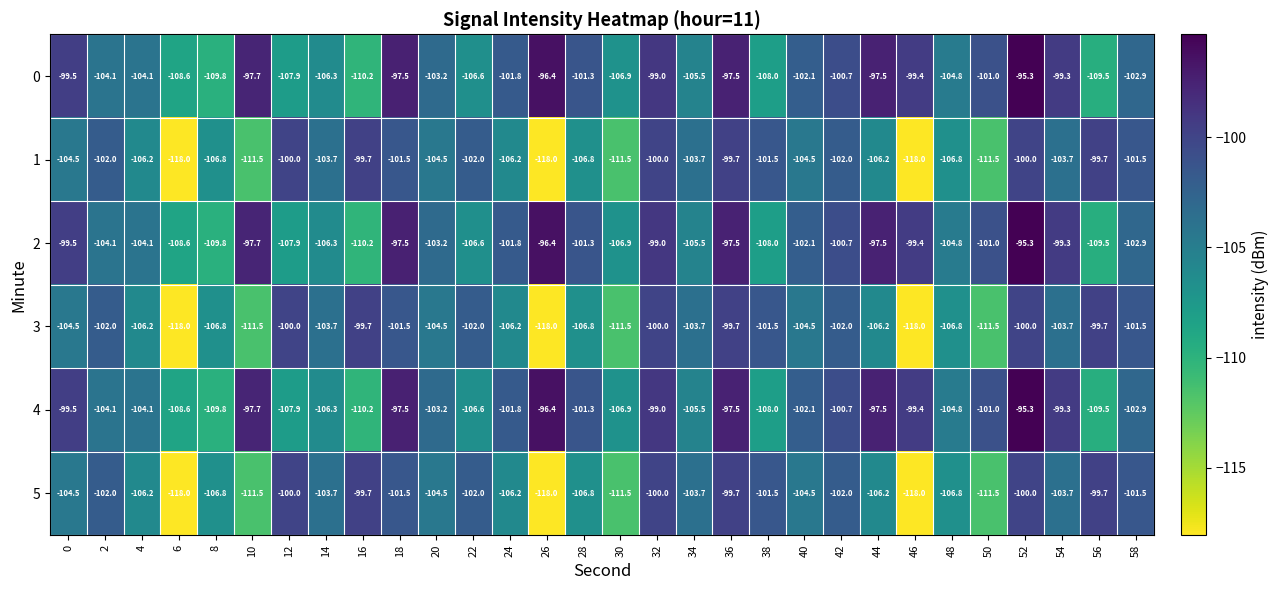

At which category is the sum across all series the highest?

52